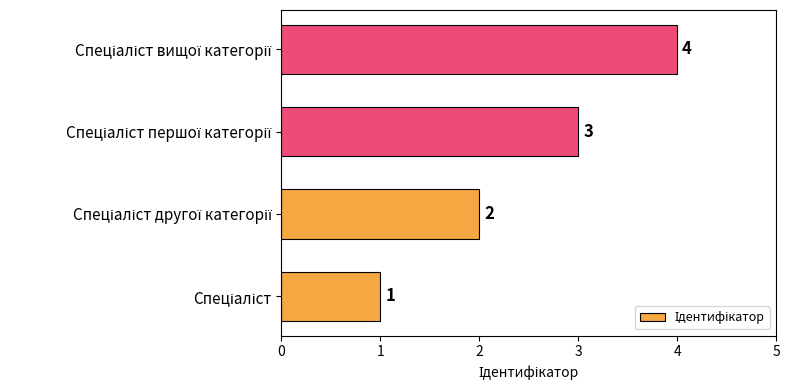

What is the smallest value displayed?

1